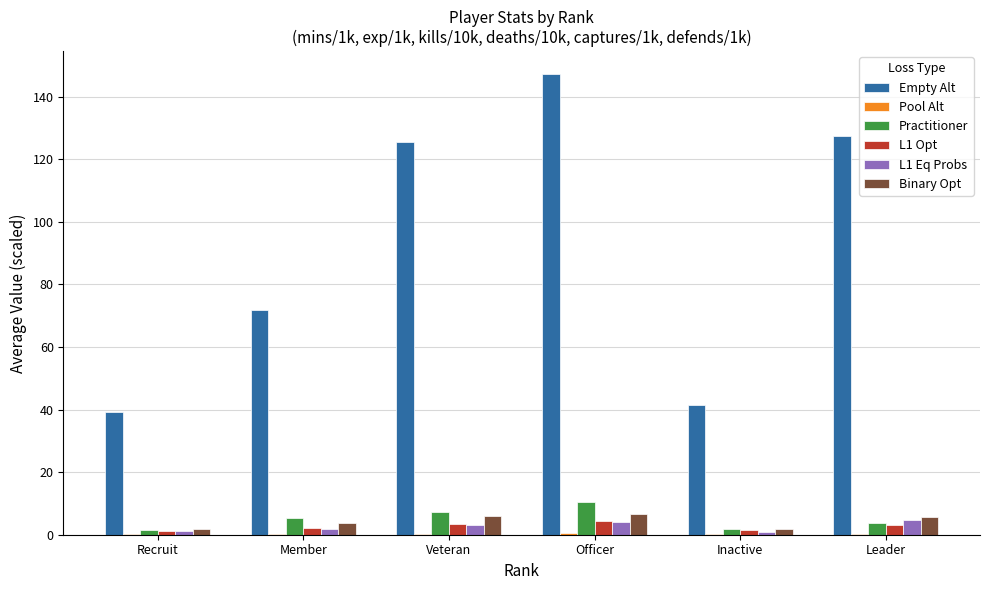

At which category is the sum across all series the highest?

Officer